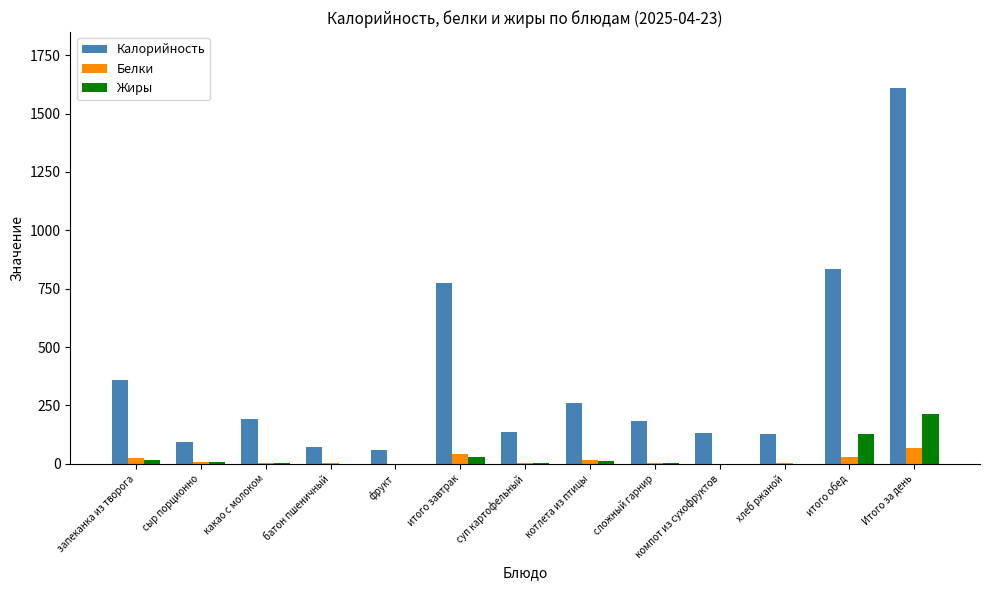

At which category is the sum across all series the highest?

Итого за день